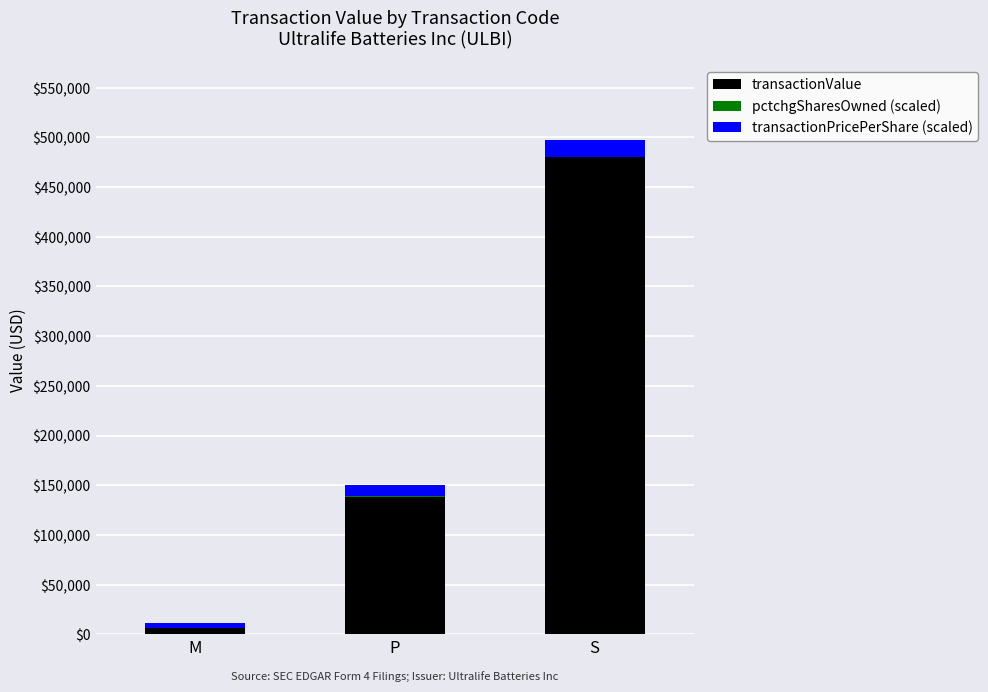

At which category is the sum across all series the highest?

S